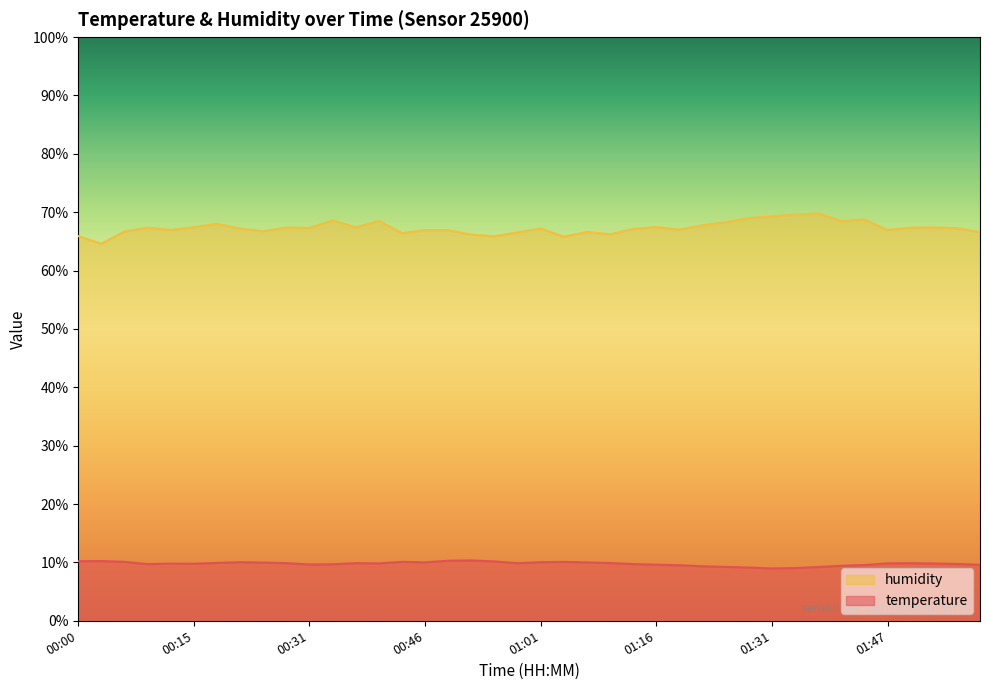

What is the difference between the humidity values at 01:57 and 00:21?

0.1